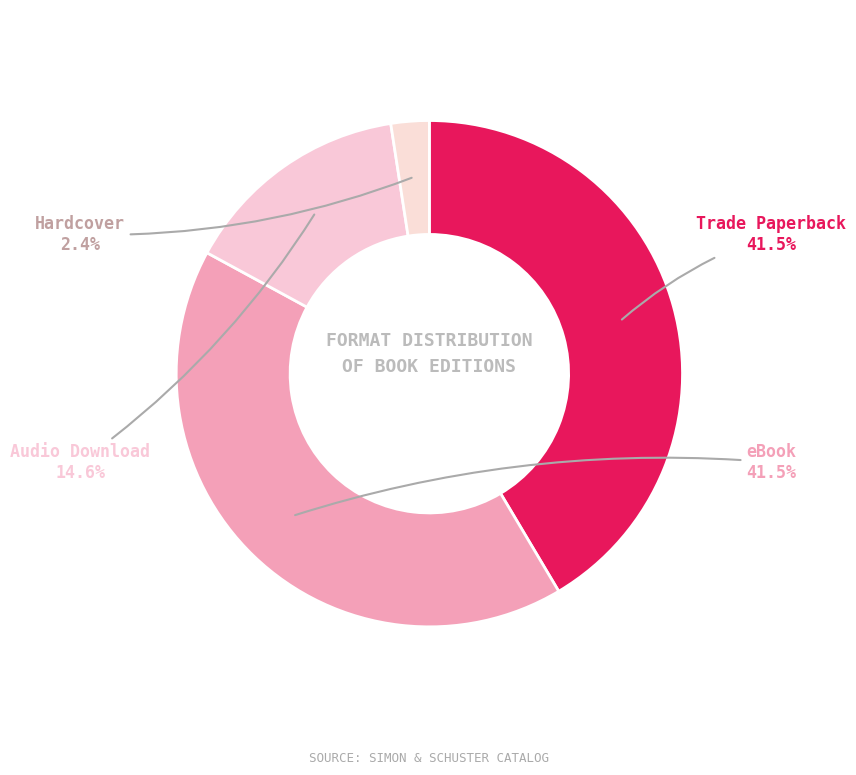

How many slices are in this pie chart?

4